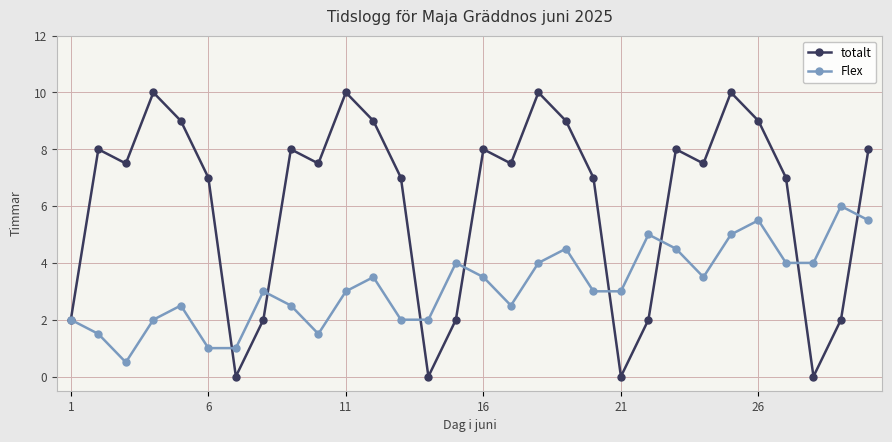

How many interior local peaks does the totalt series have?

8